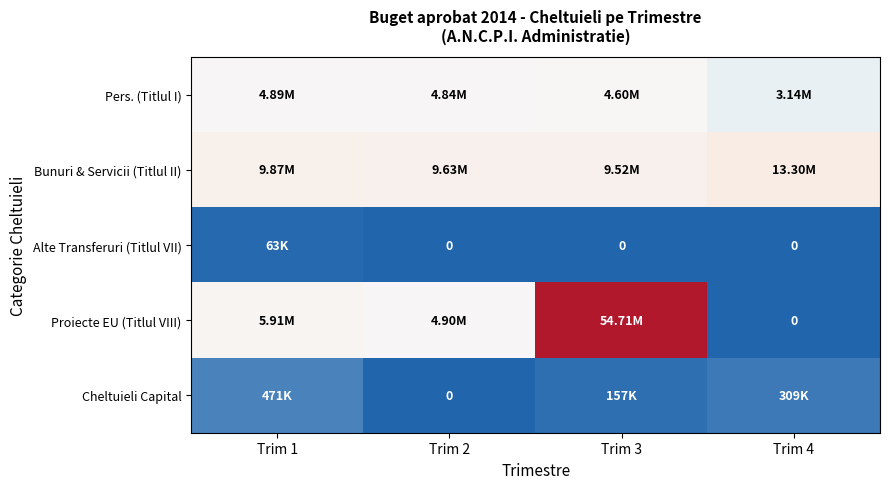

Count the number of categories in the chart.

4